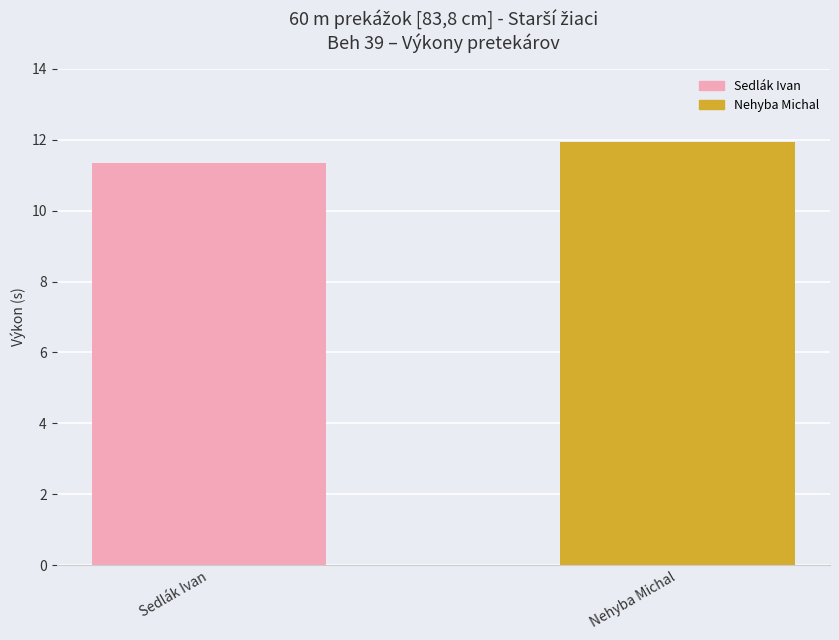

What position from the right is Nehyba Michal?

1